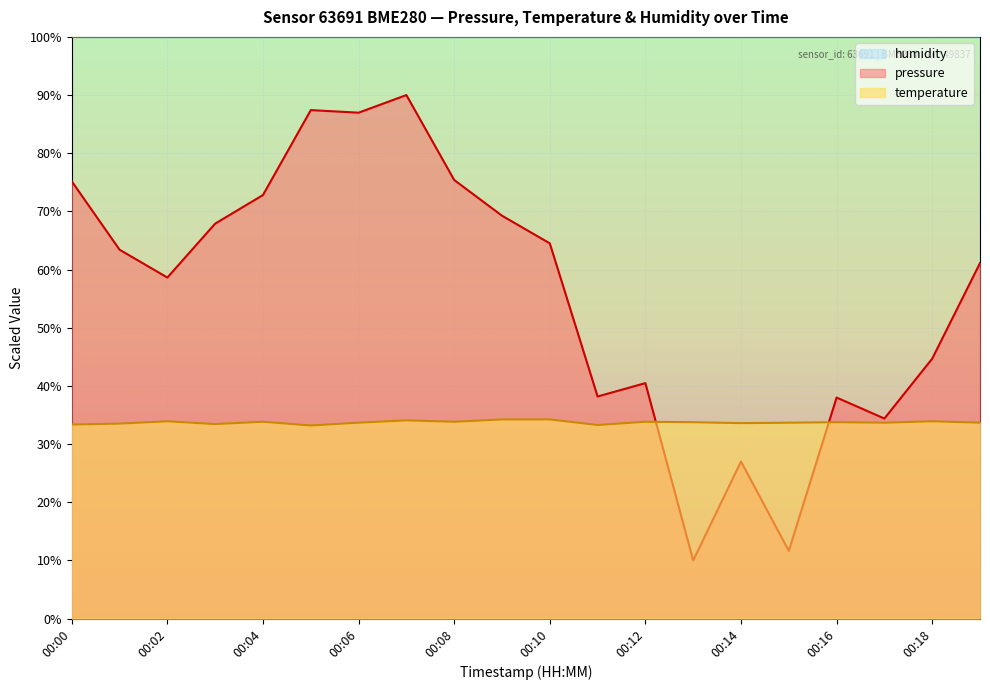

Which label corresponds to the largest value in the chart?

00:07